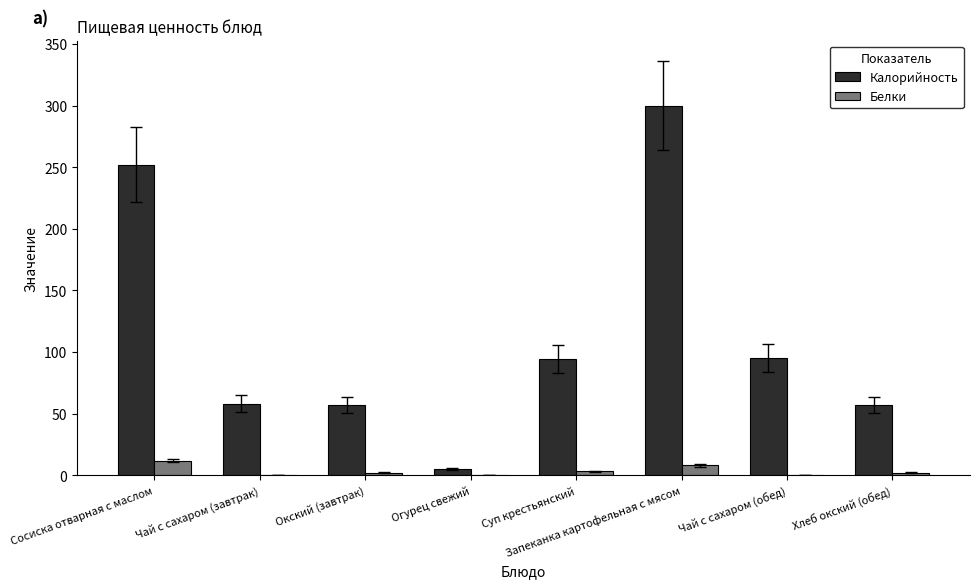

Which series has the largest total across all categories?

Калорийность